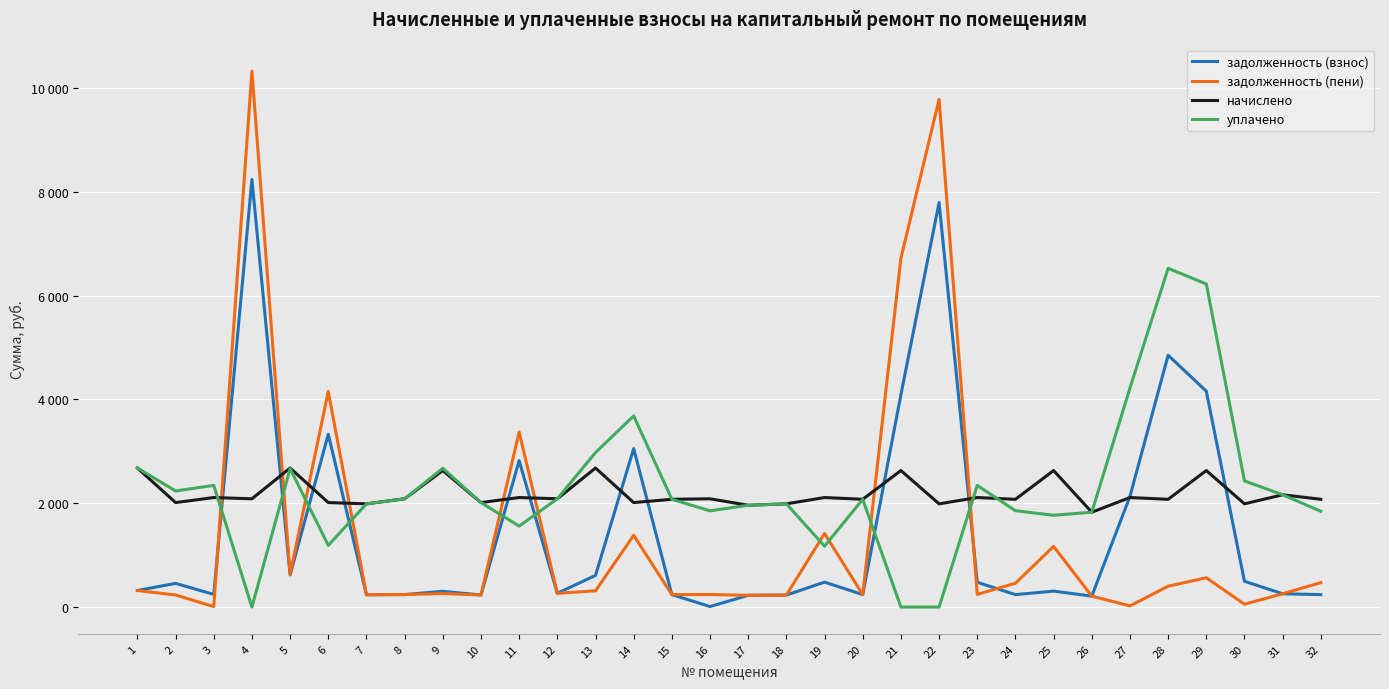

Does the chart have visible grid lines?

Yes